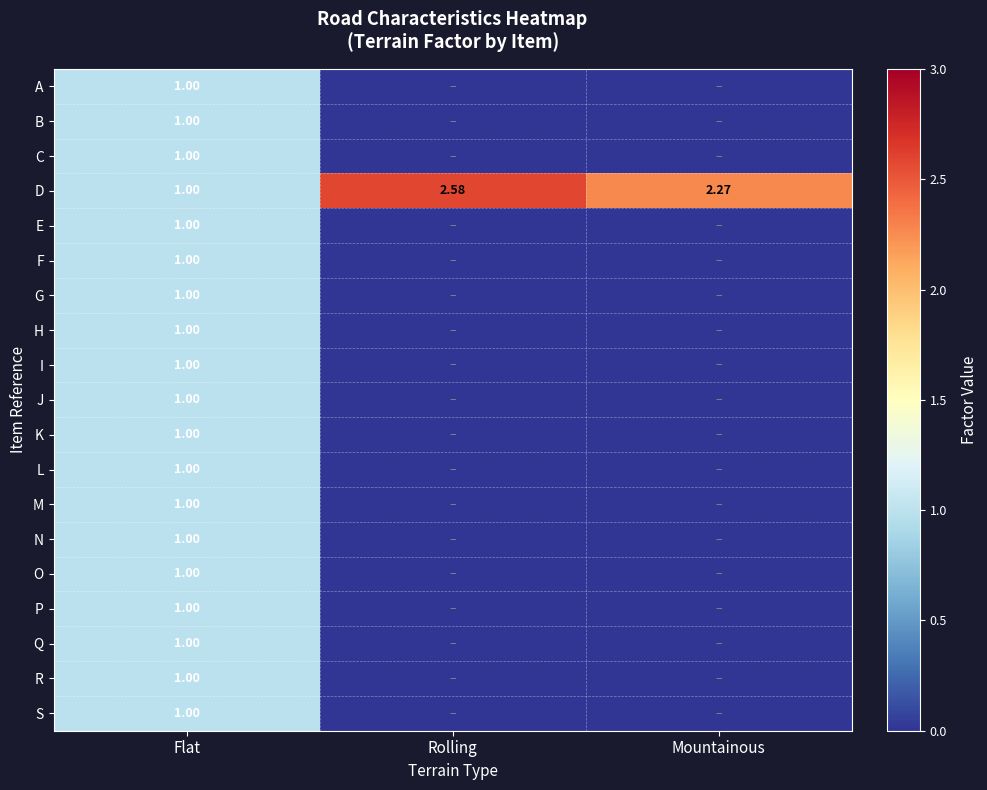

List the labels in order of C value, smallest first.

Rolling, Mountainous, Flat